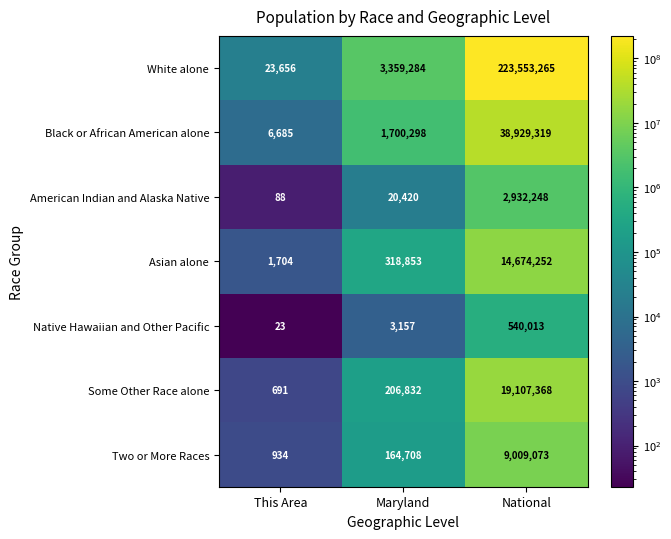

Reading right to left, what are all the values shown in this chart?

White alone: 223553265	3359284	23656
Black or African American alone: 38929319	1700298	6685
American Indian and Alaska Native: 2932248	20420	88
Asian alone: 14674252	318853	1704
Native Hawaiian and Other Pacific: 540013	3157	23
Some Other Race alone: 19107368	206832	691
Two or More Races: 9009073	164708	934